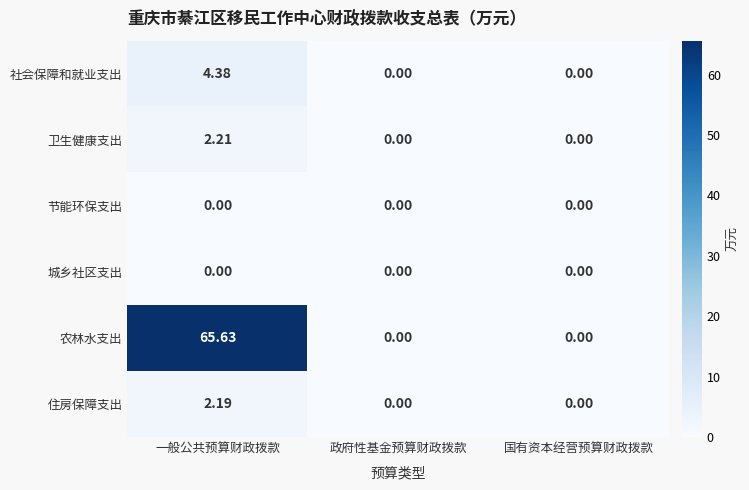

At which category is the sum across all series the highest?

一般公共预算财政拨款